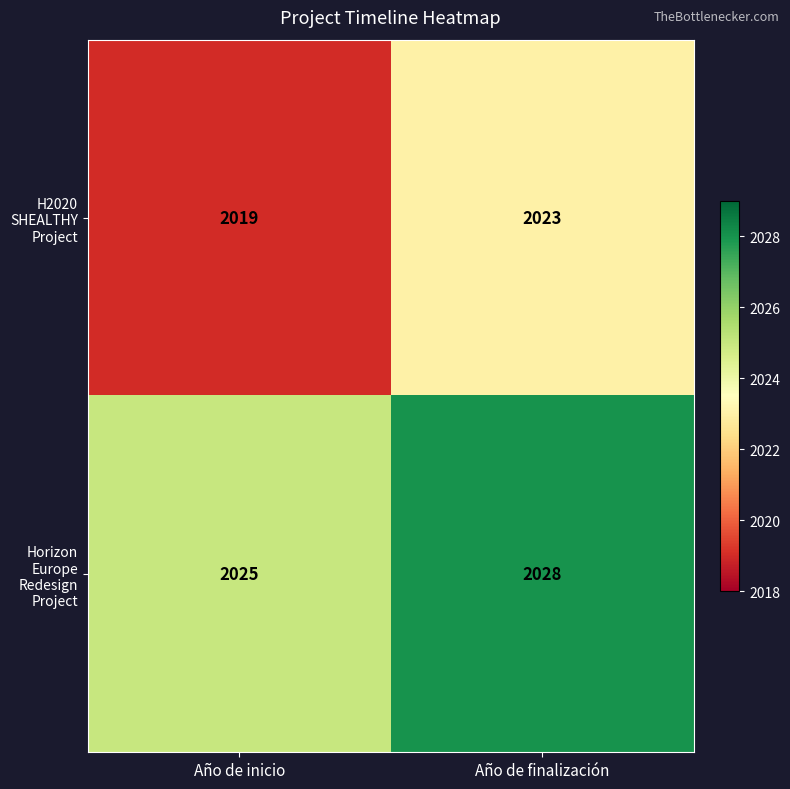

True or false: Horizon Europe Redesign Project has a value of 1369 at Año de inicio.

False